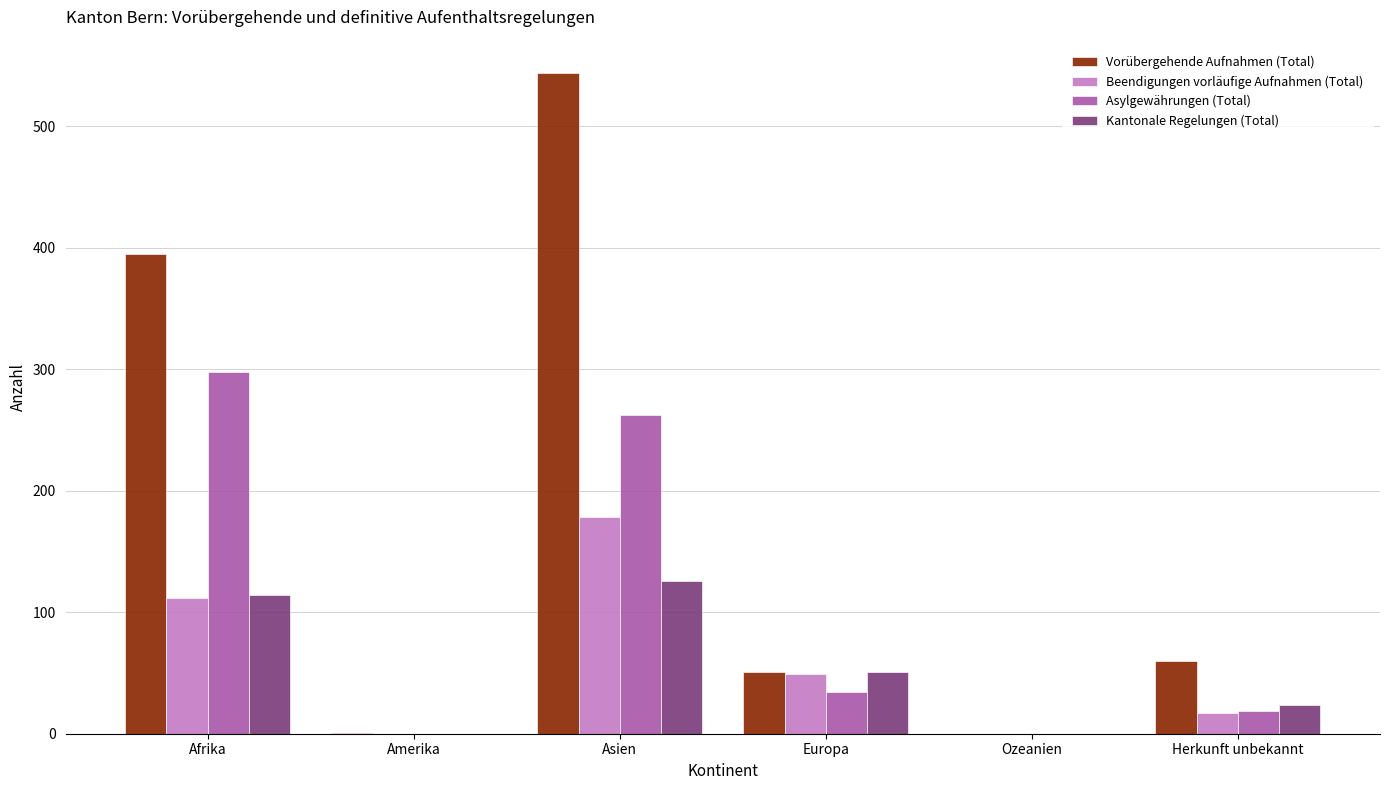

What are all the series names shown in the legend?

Vorübergehende Aufnahmen (Total), Beendigungen vorläufige Aufnahmen (Total), Asylgewährungen (Total), Kantonale Regelungen (Total)